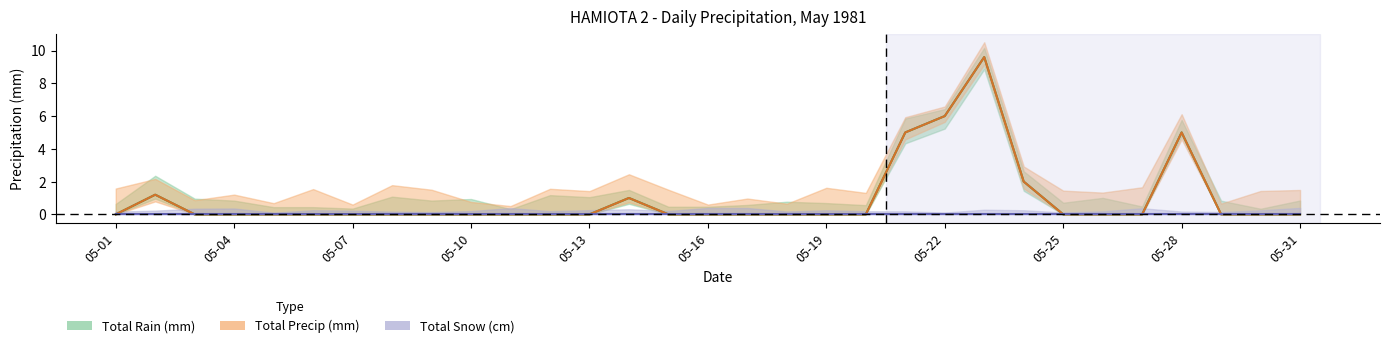

Is the value of Total Precip (mm) at 05-14 greater than the value of Total Rain (mm) at 05-28?

No